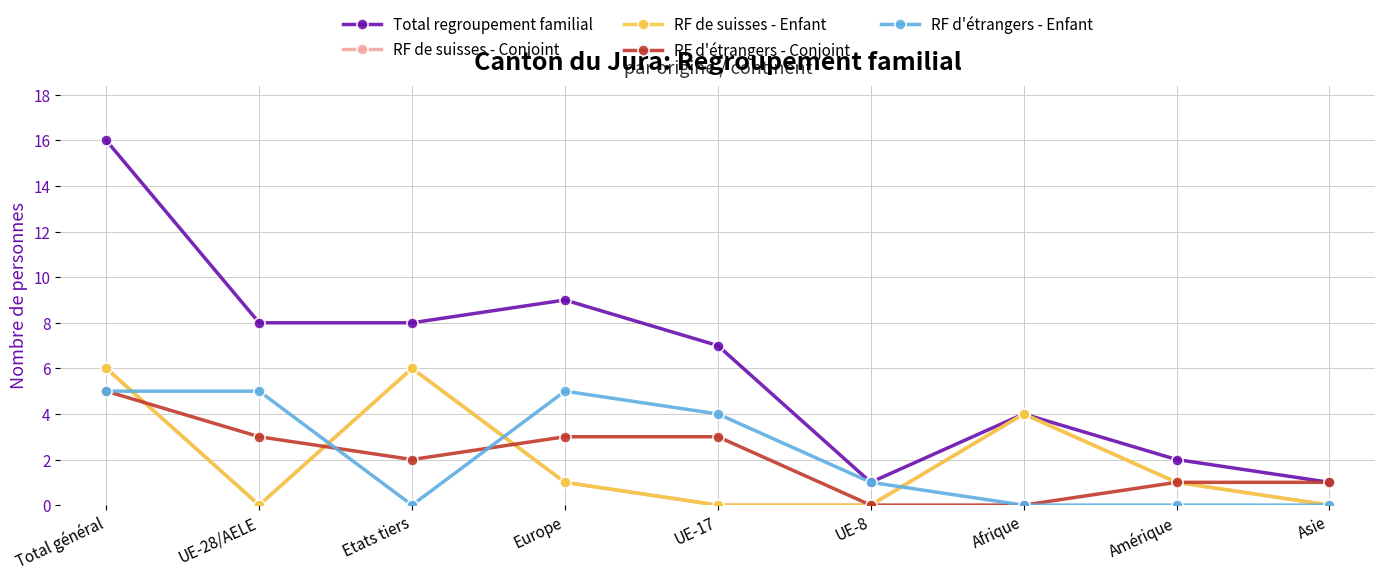

What is the difference between the maximum and minimum values in the RF d'étrangers - Enfant series?

5